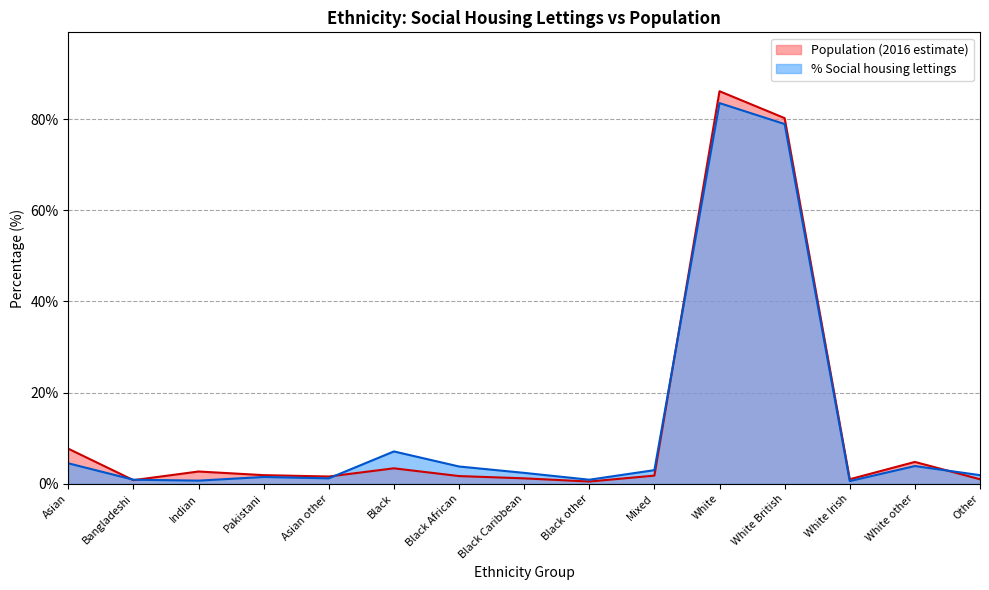

True or false: % and Population (2016 estimate) cross at least once.

True